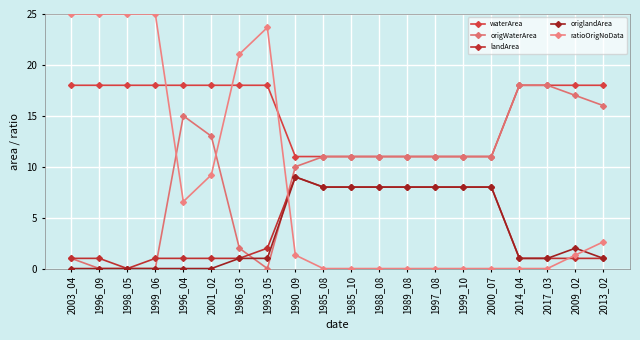

True or false: ratioOrigNoData and origlandArea intersect in this chart.

True